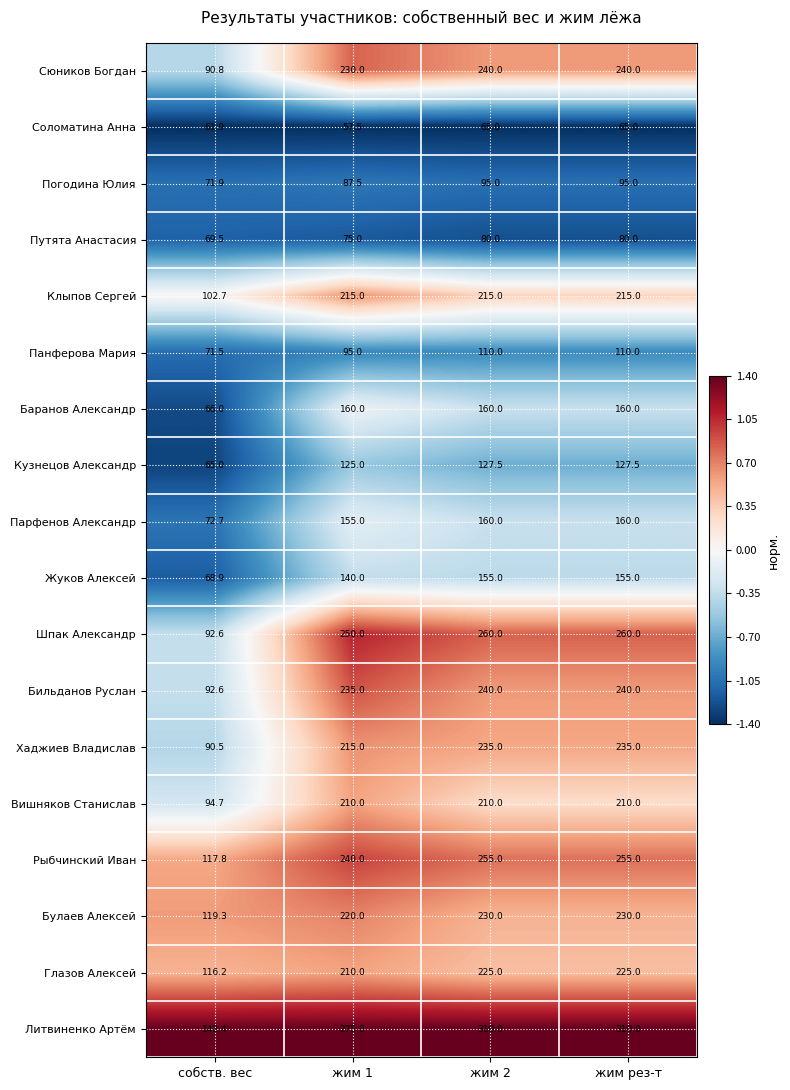

What is the total value across all series at жим рез-т?

3372.5